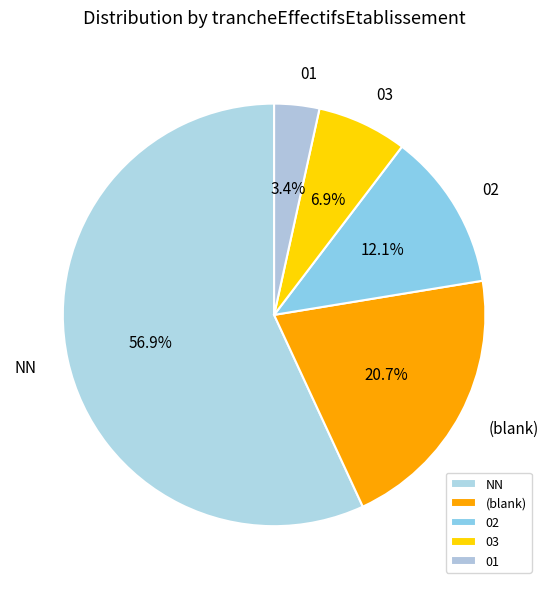

Is there a majority slice in this chart?

Yes